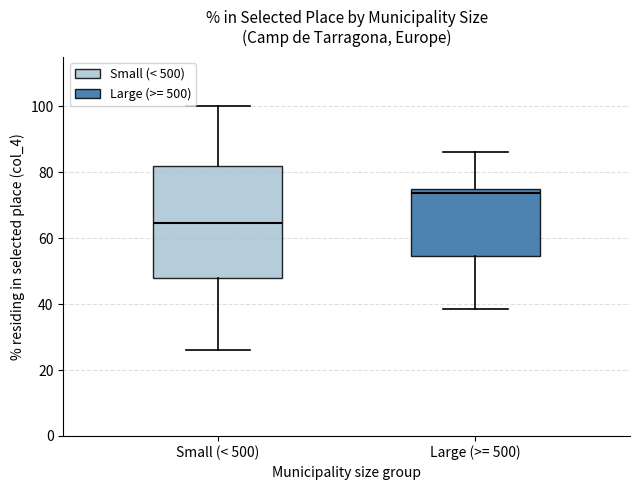

Where does the lower whisker of the box for Small (< 500) end on the y-axis? The values are not printed on the chart, so give them approximately, as read against the axis.

26